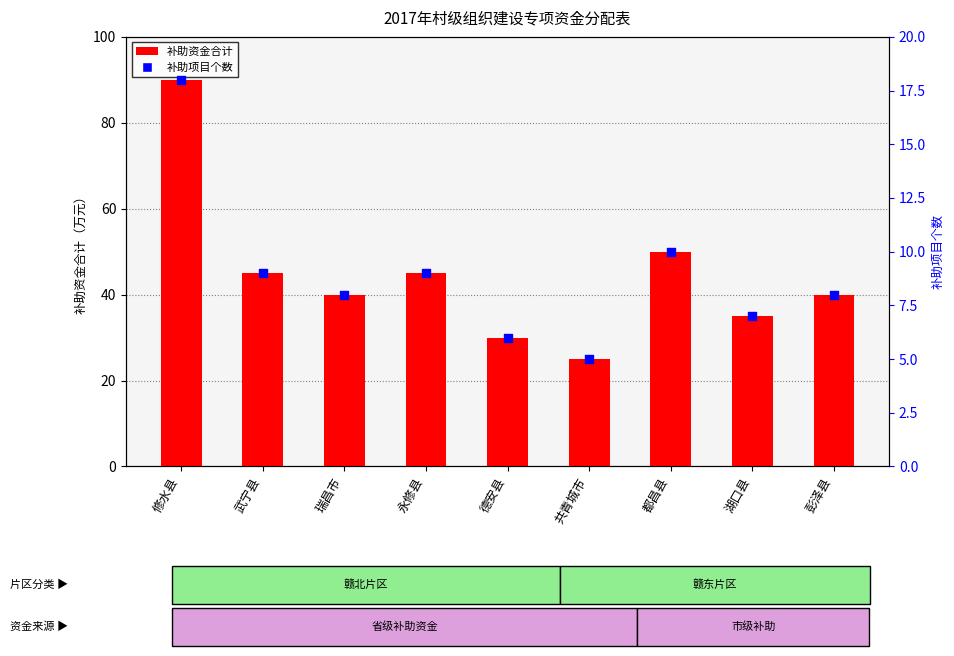

Is the value of 补助资金合计 at 彭泽县 greater than the value of 补助项目个数 at 瑞昌市?

Yes